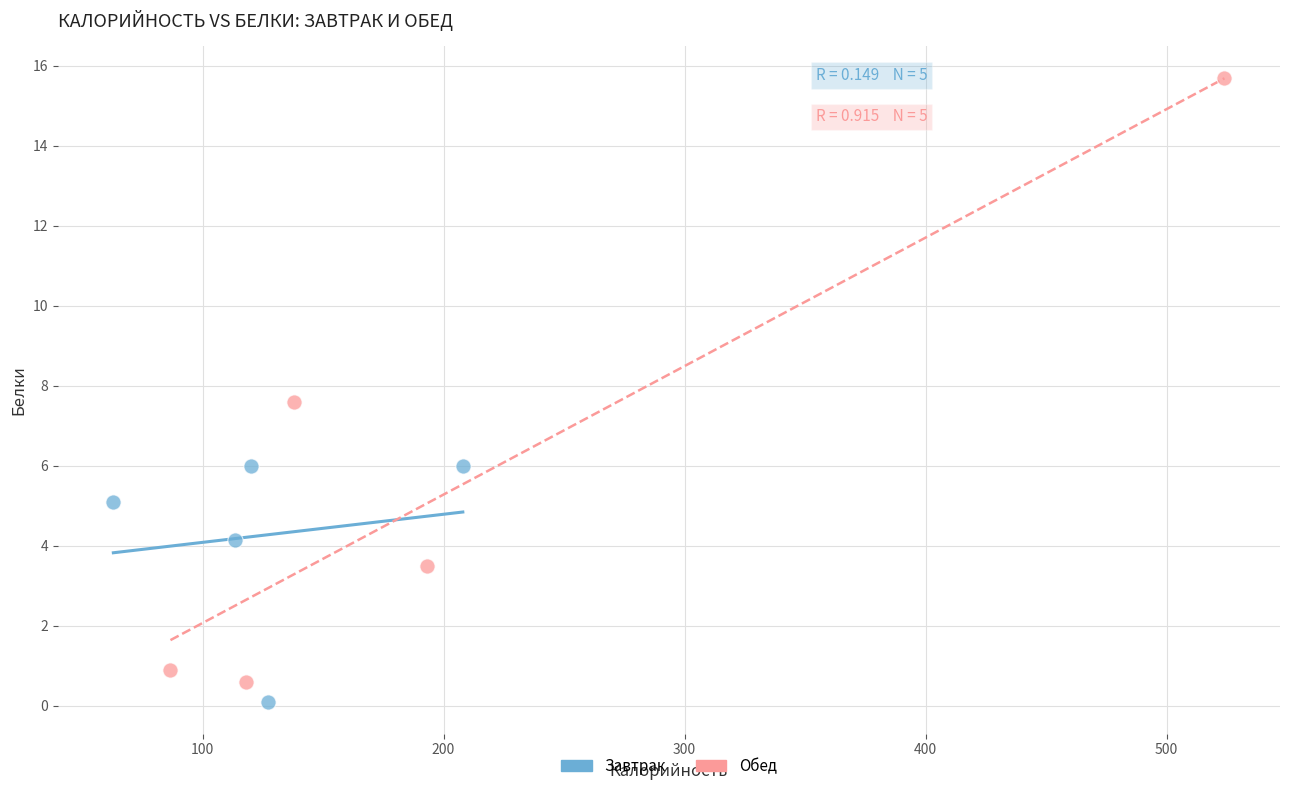

Which series has the widest spread of Y values?

Обед